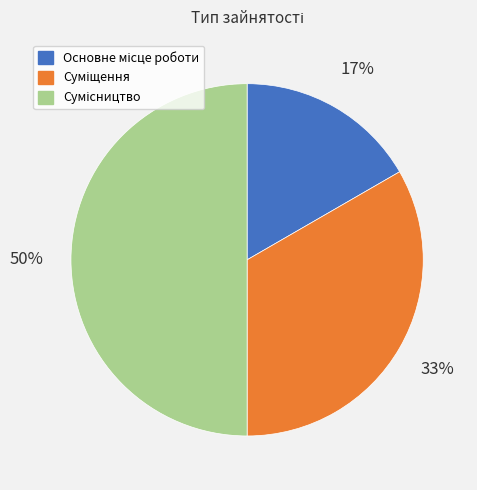

To the nearest percent, what is the difference between the largest and smallest slice percentages?

33%